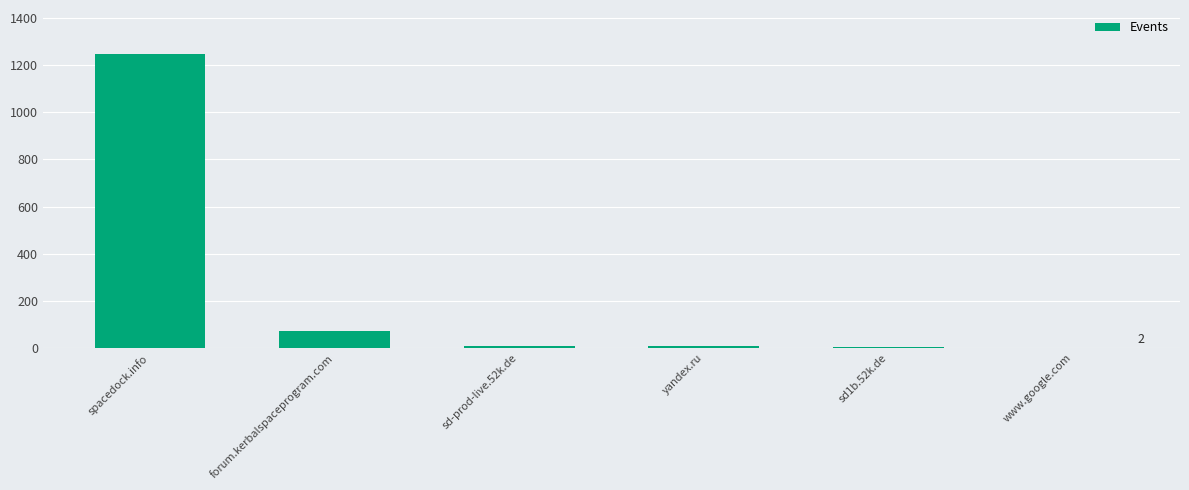

What is the average value?

224